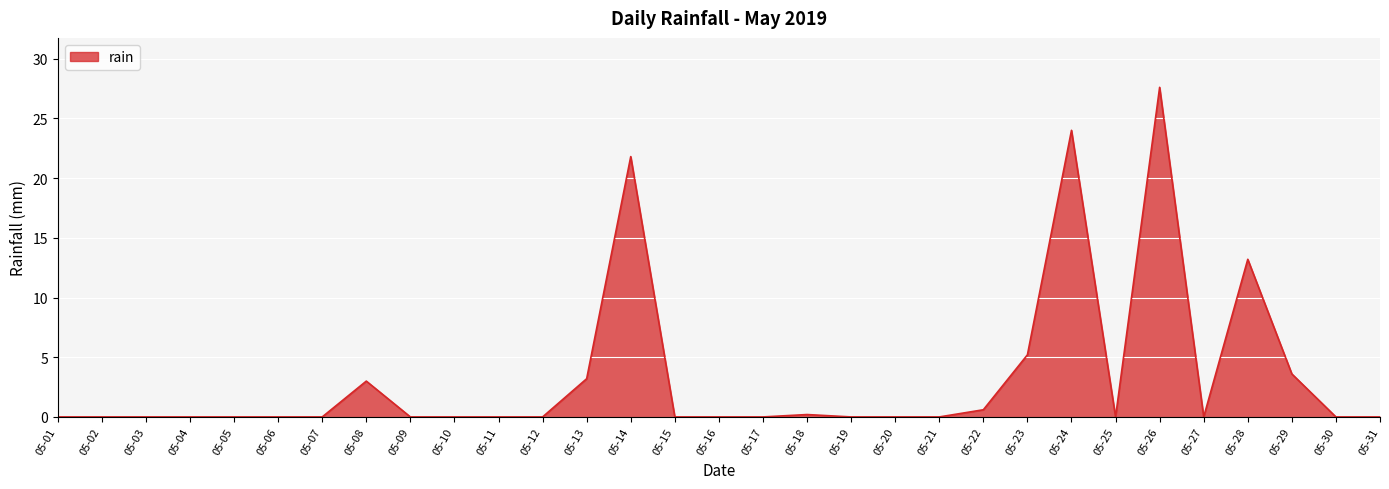

True or false: there are more than 2 points higher than both neighbors.

True